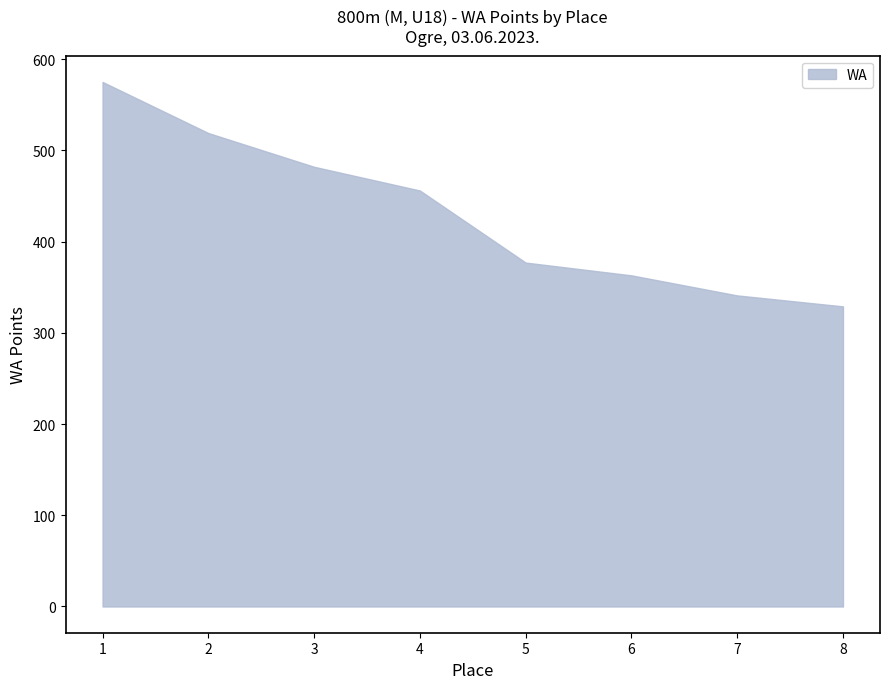

How many data points are above 456?

3